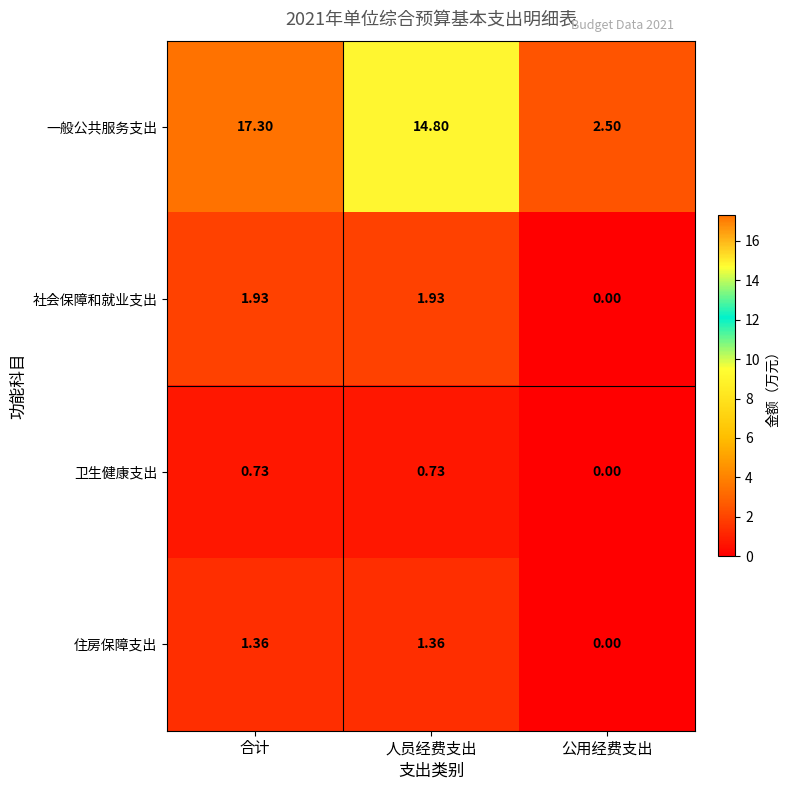

At which label is 卫生健康支出 closest to 0?

公用经费支出